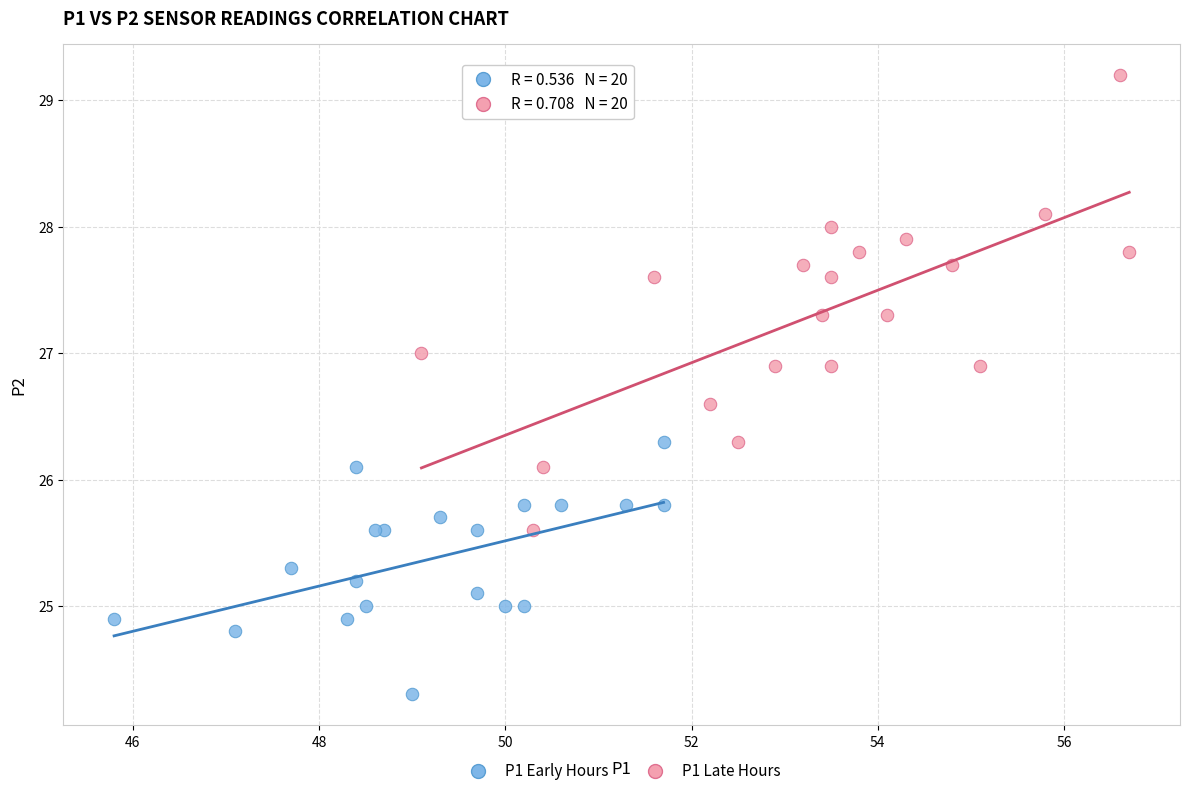

Which series has the widest spread of Y values?

P1 Late Hours